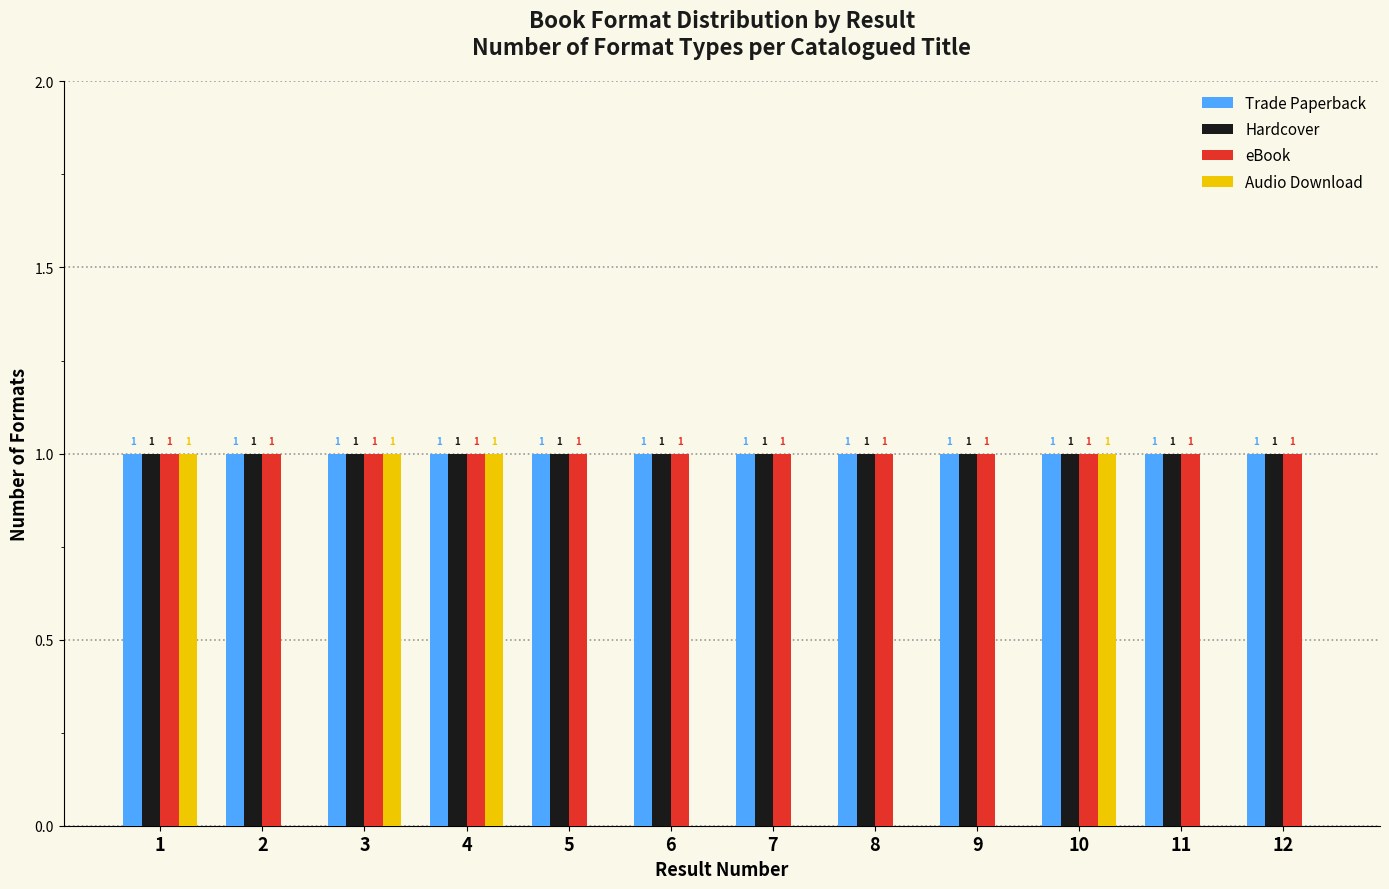

Count the number of data series in this chart.

4